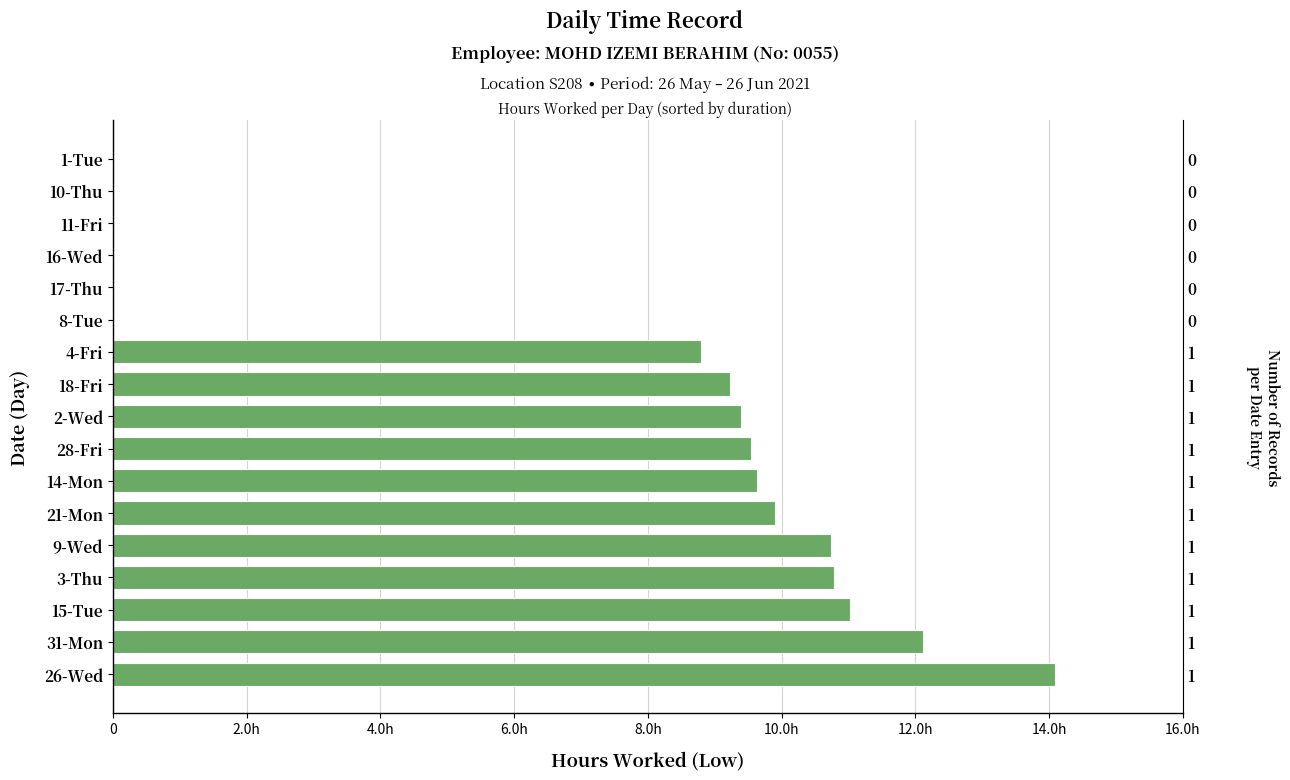

How many positive values are there?

11